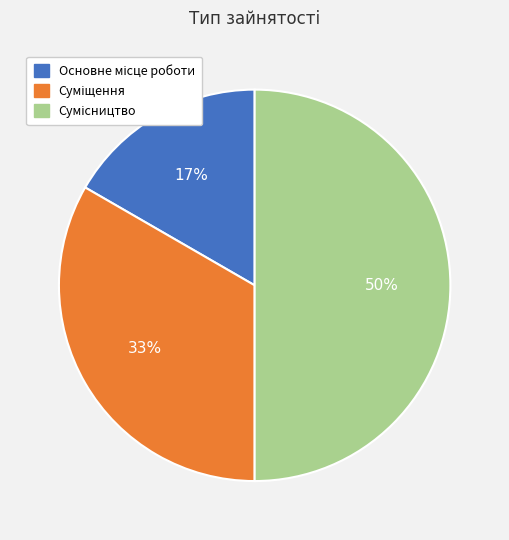

To the nearest percent, what is the average slice percentage?

33%